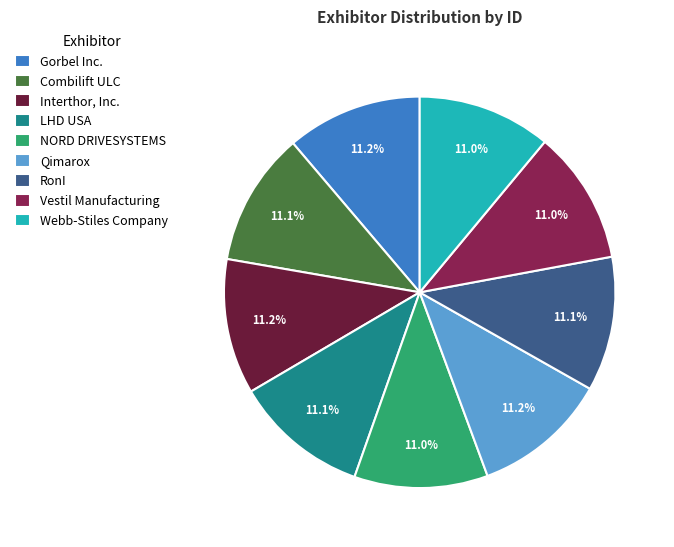

What percentage is NOT represented by Combilift ULC?

88.9%